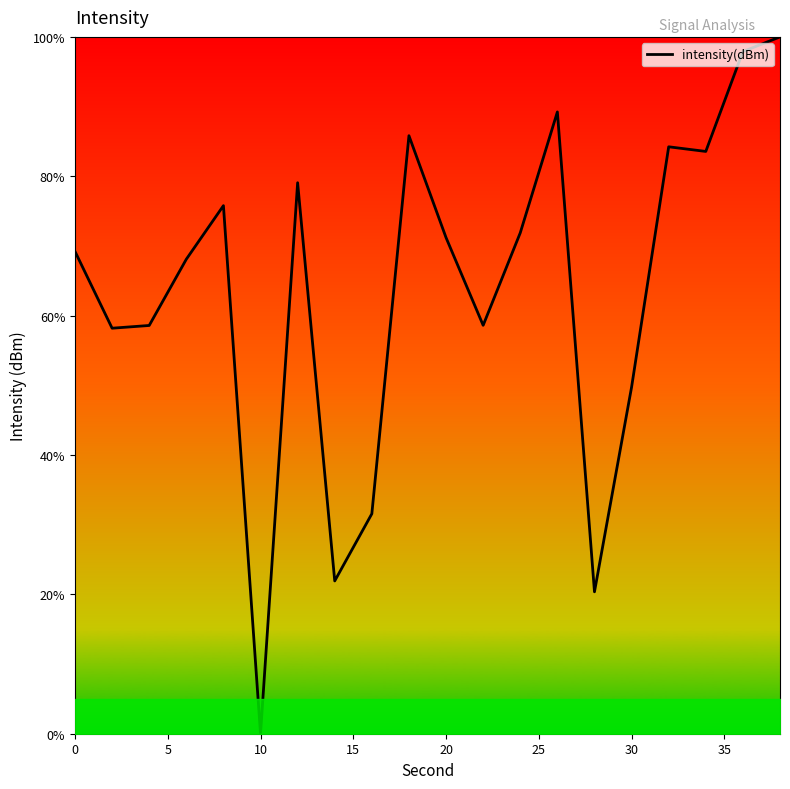

Is this an area chart (filled region under the line)?

No